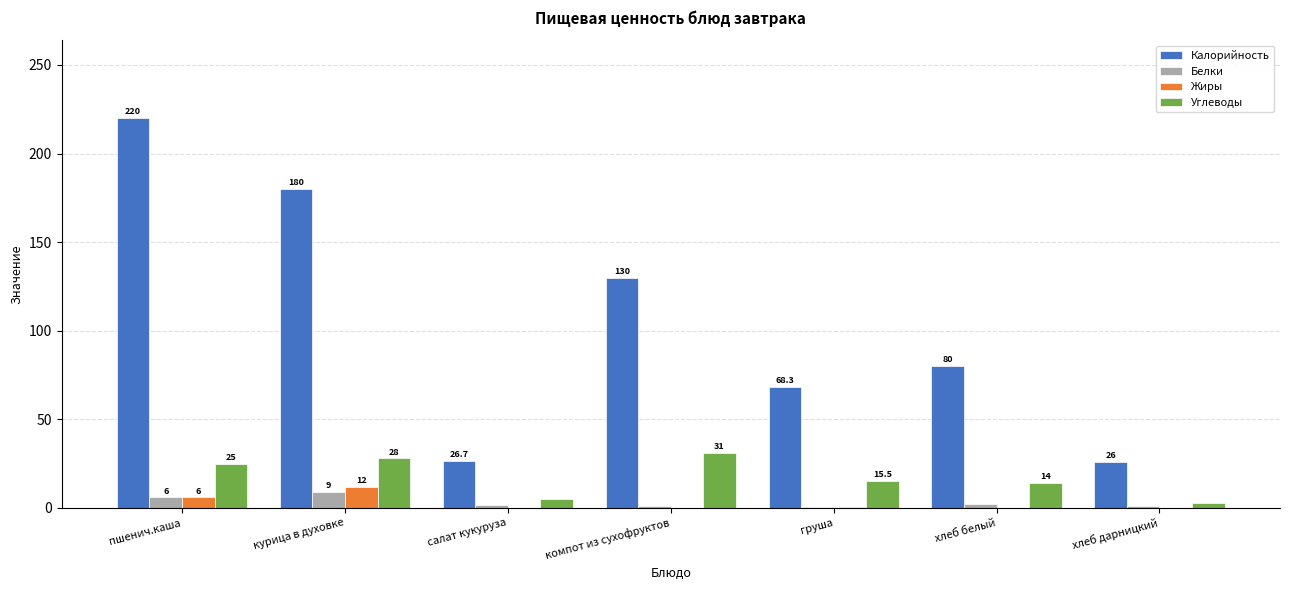

Are the bars horizontal?

No